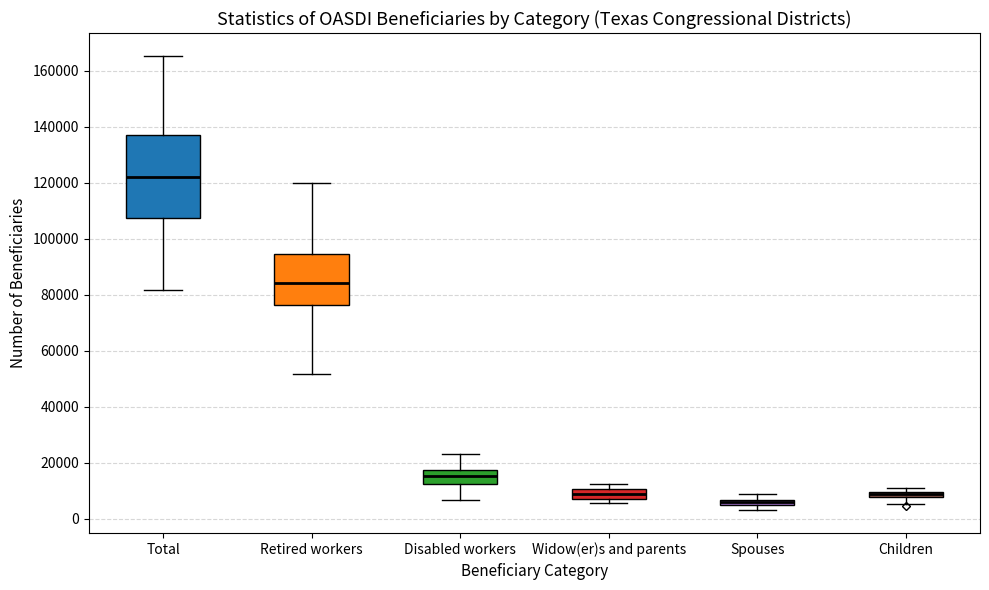

Which box is the tallest, from its lower edge to its upper edge?

Total